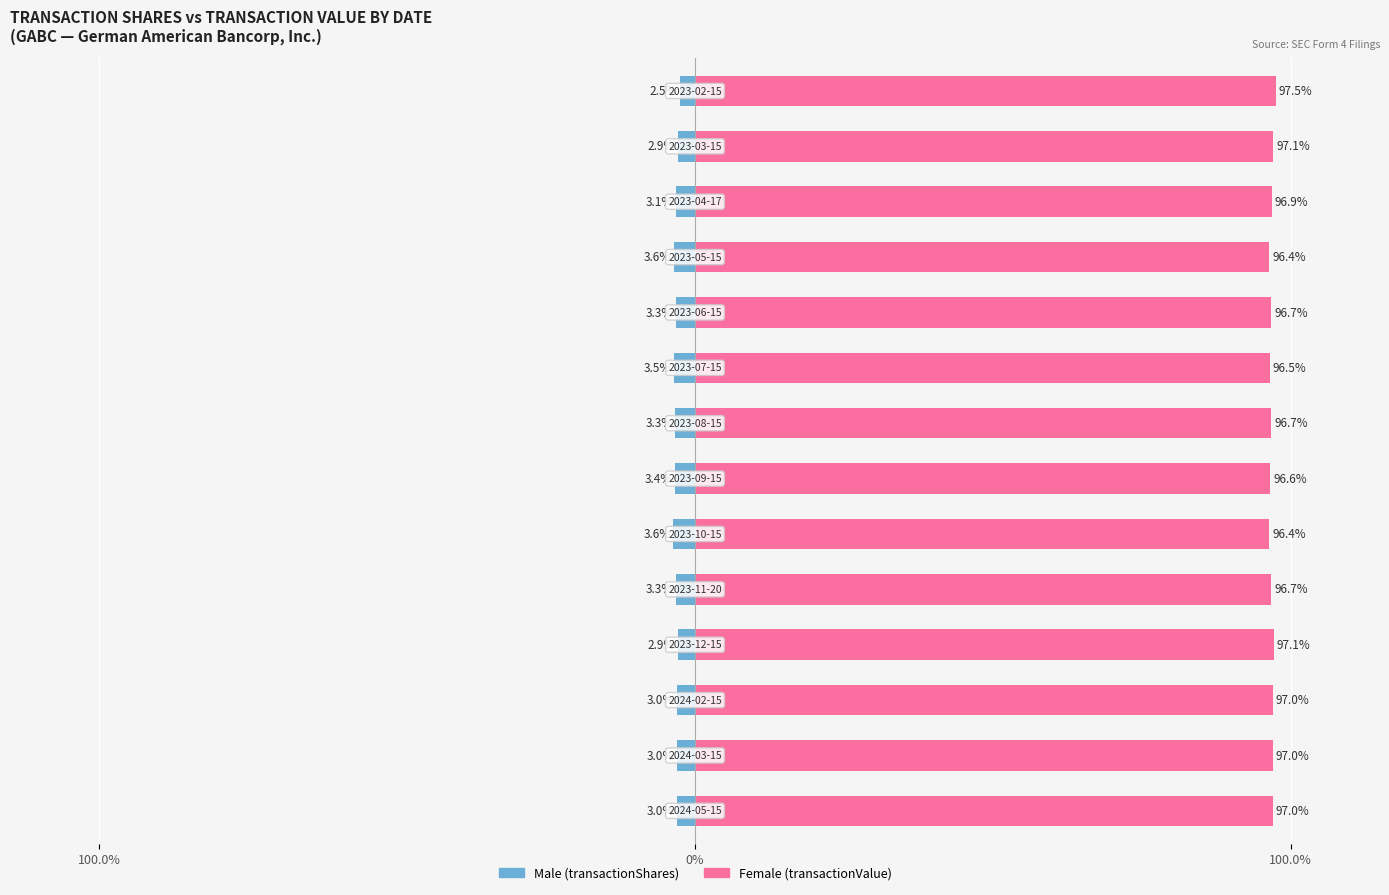

What is the value of the Female bar at the 7th from the left?

96.6